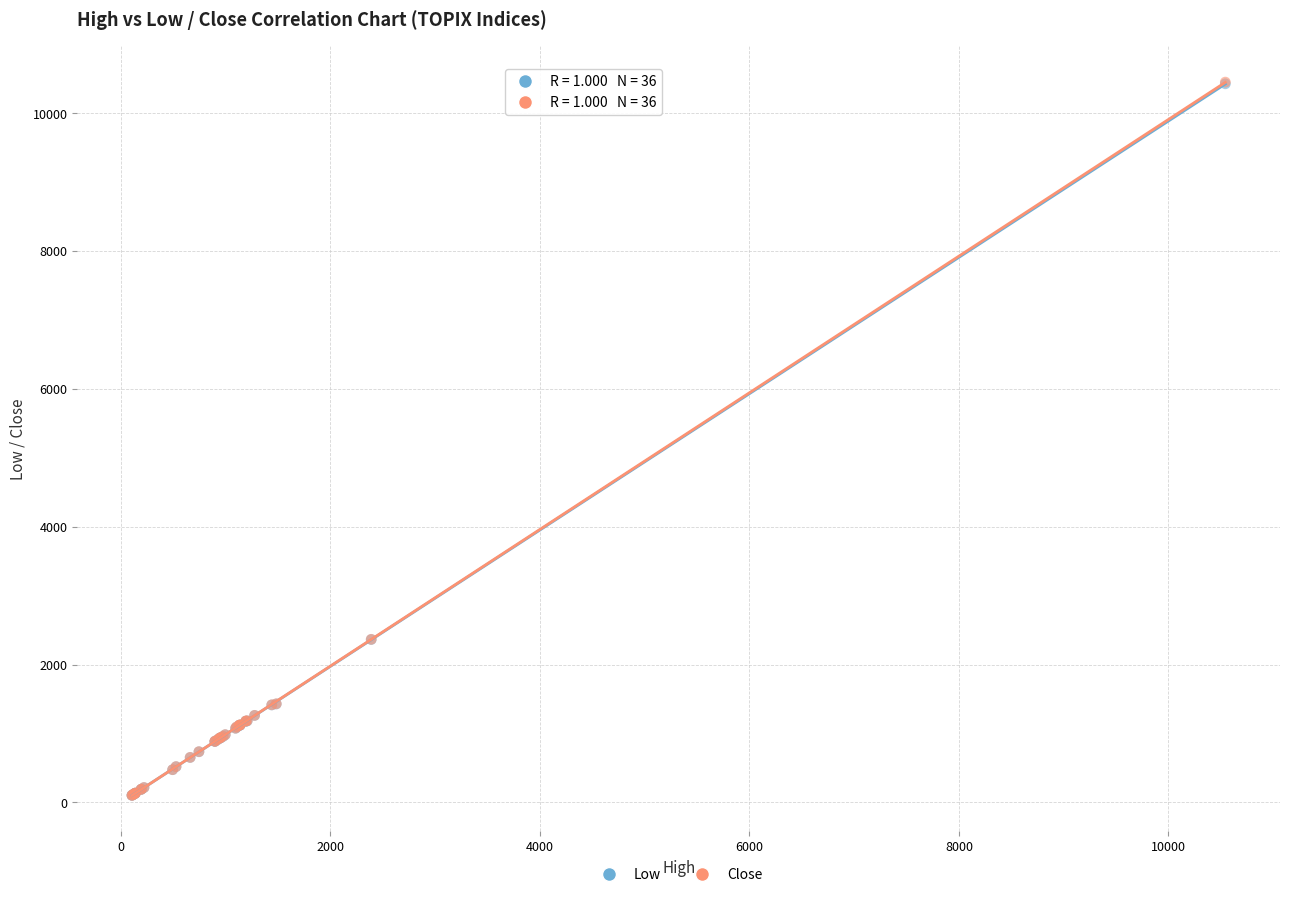

What are all the series names shown in the legend?

Low, Close